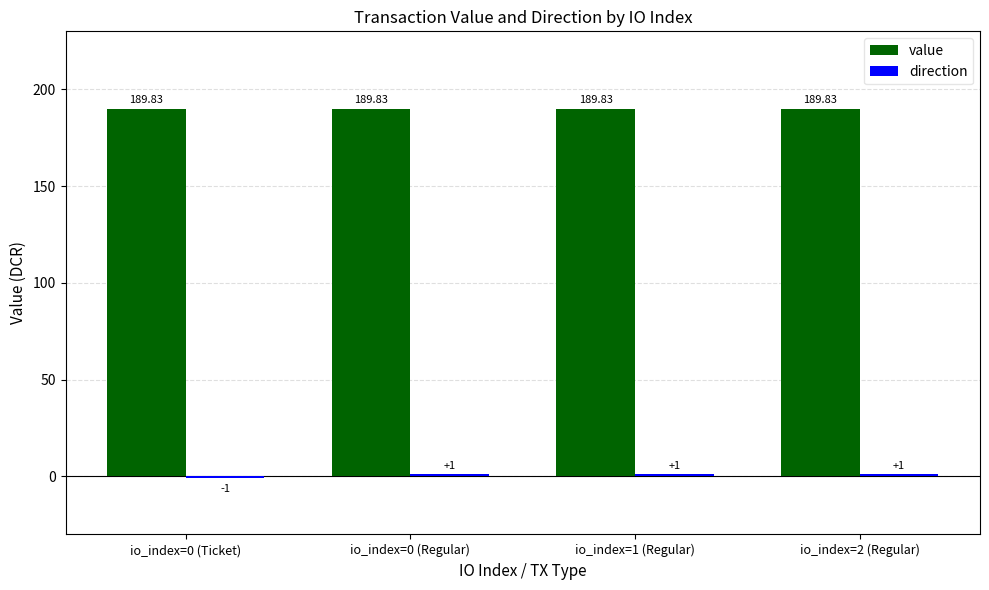

What is the total value across all series at io_index=0 (Regular)?

190.8